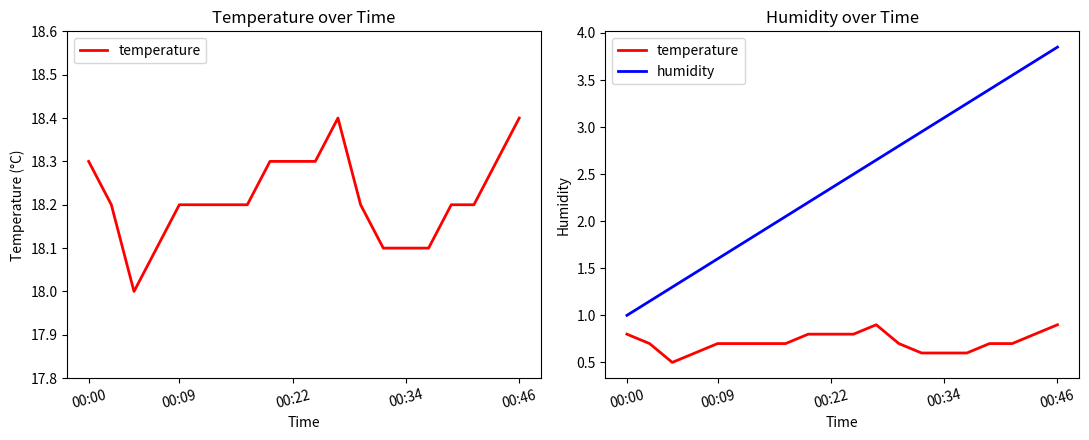

What is the total value across all series at 00:22?

3.1